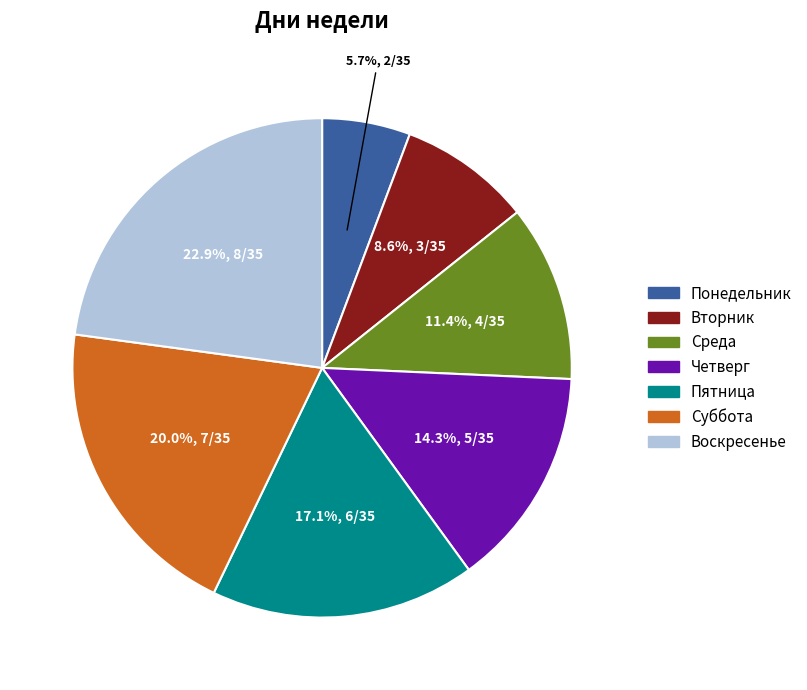

How many slices are in this pie chart?

7